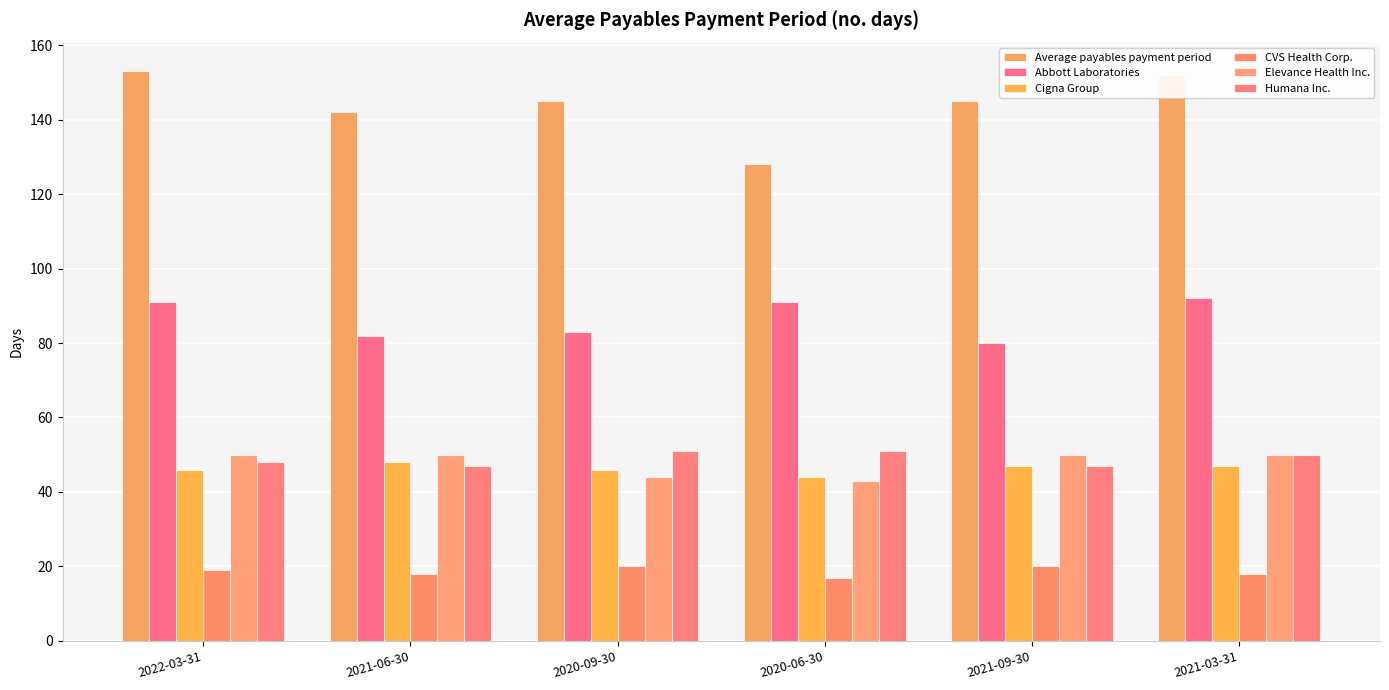

What is the label of the 6th bar from the right?

2022-03-31